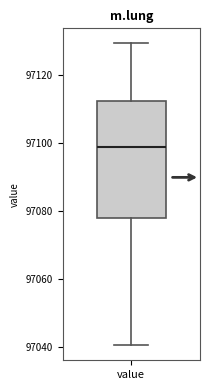

Transcribe this box plot: give where the median line is, the range the box spans, and where the two whiskers end, as read against the y-axis. The values are not printed on the chart, so give them approximately, as read against the axis.

median 97100, box 97078 to 97112, whiskers 97040 to 97130